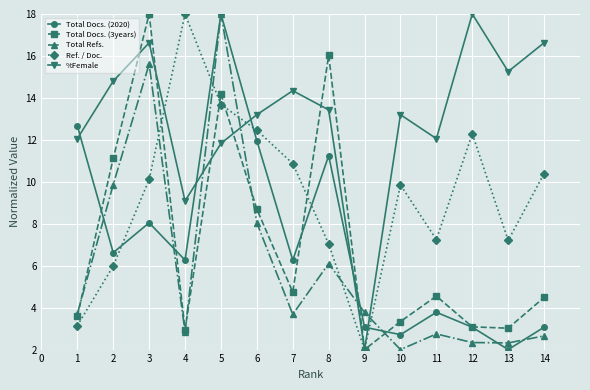

After their last crossing, which series has the higher values: Total Docs. (3years) or Total Refs.?

Total Docs. (3years)